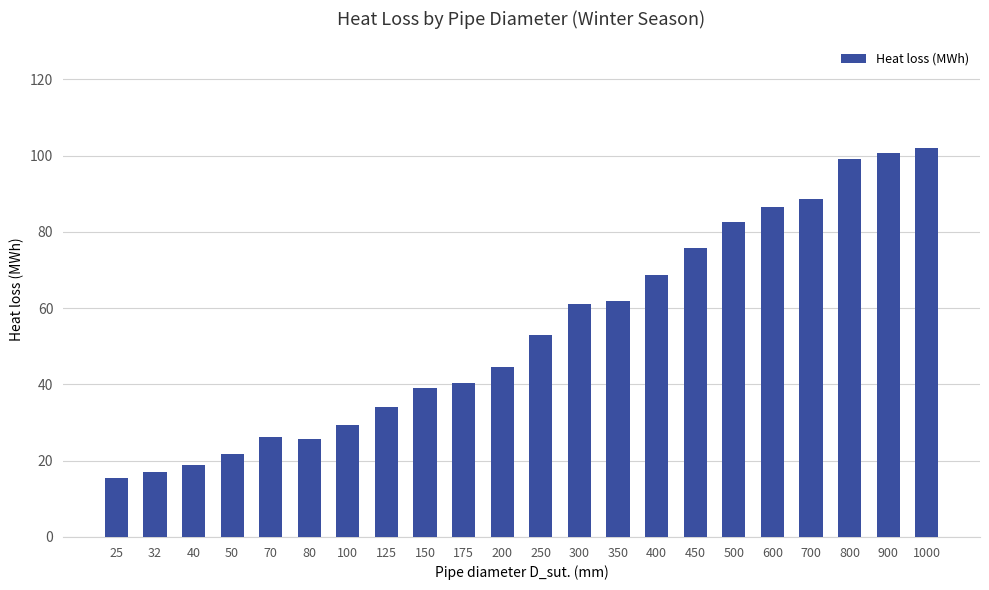

What is the change in value from 50 to 200?

+22.7